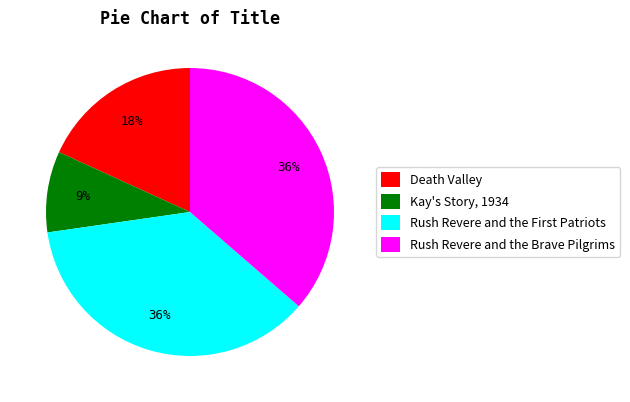

Which slice is the smallest?

Kay's Story, 1934